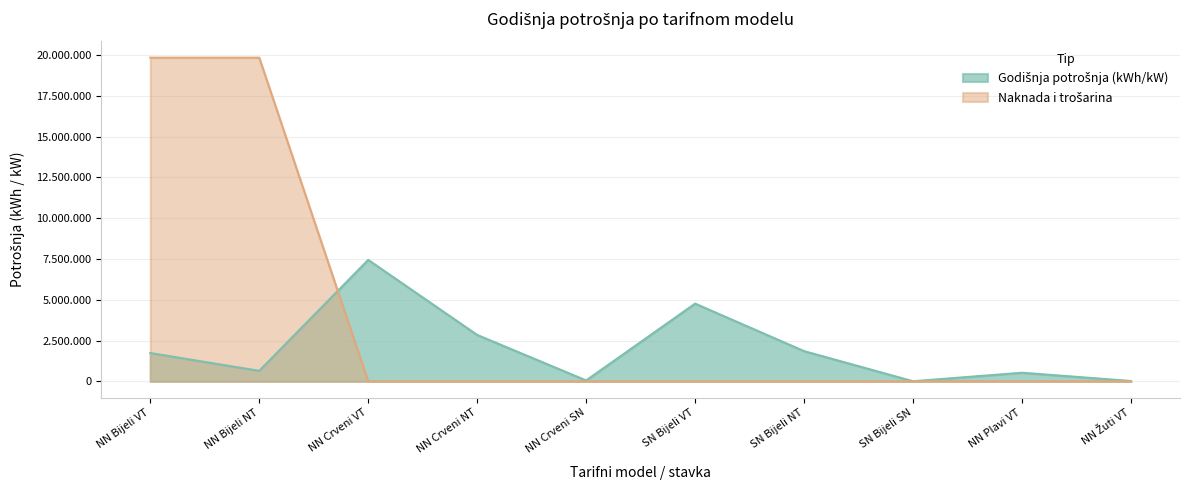

Reading right to left, transcribe all the data shown in this chart.

21841	529170	6921	1853404	4766066	55620	2845703	7446020	645045	1736842